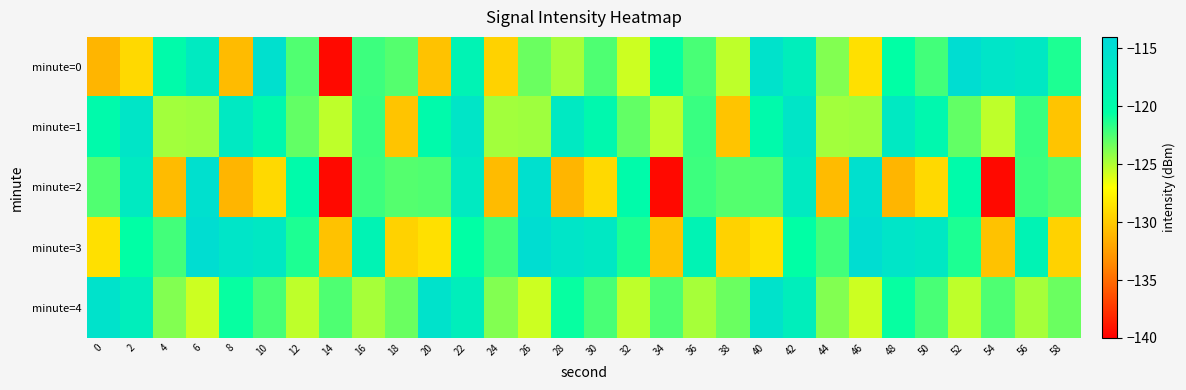

Which series changed the most between 10 and 34?

minute=3